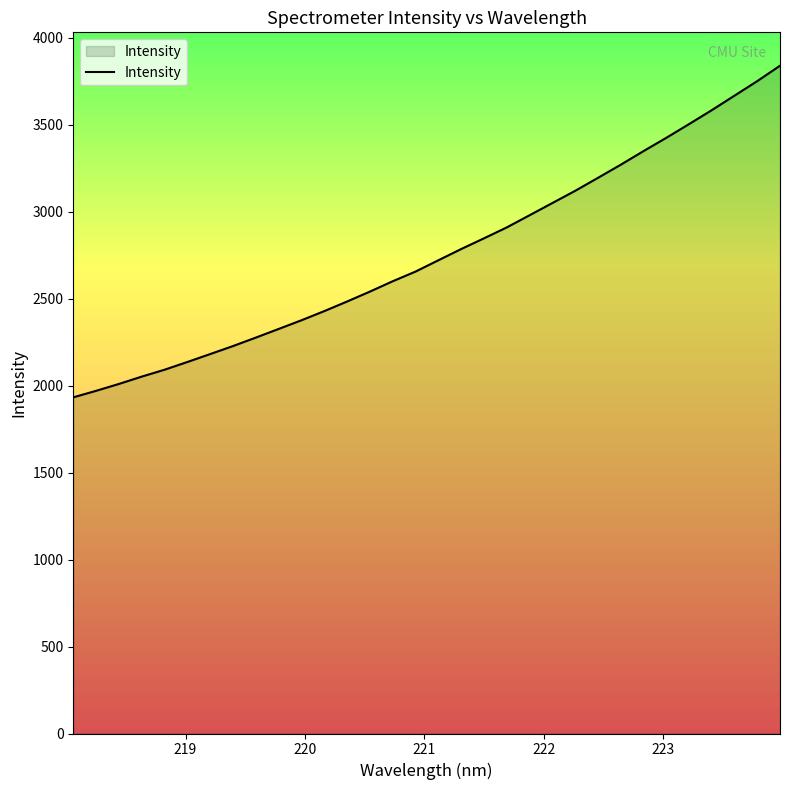

What is the greatest value displayed?

3840.1